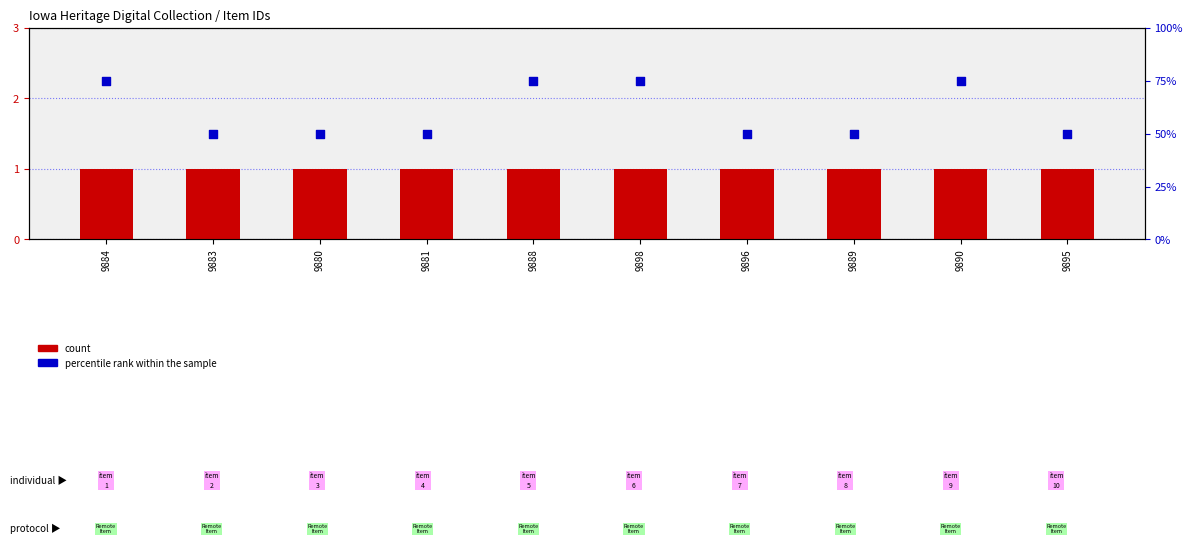

Which series contains the lowest Y value?

count